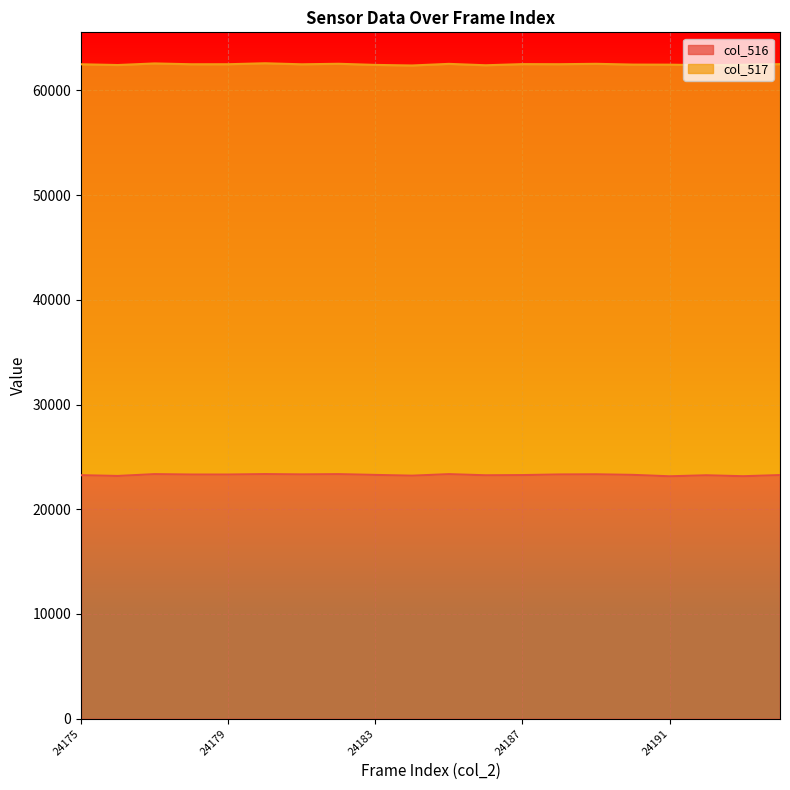

The value at 24190 is 23283. True or false?

True